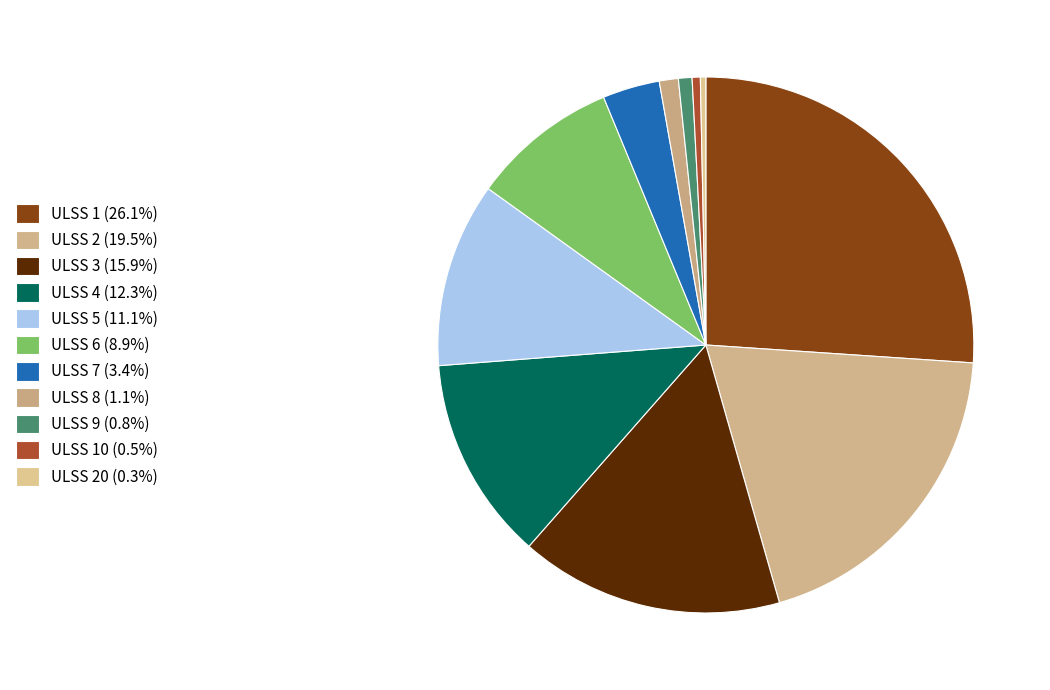

Count the number of slices in the pie.

11